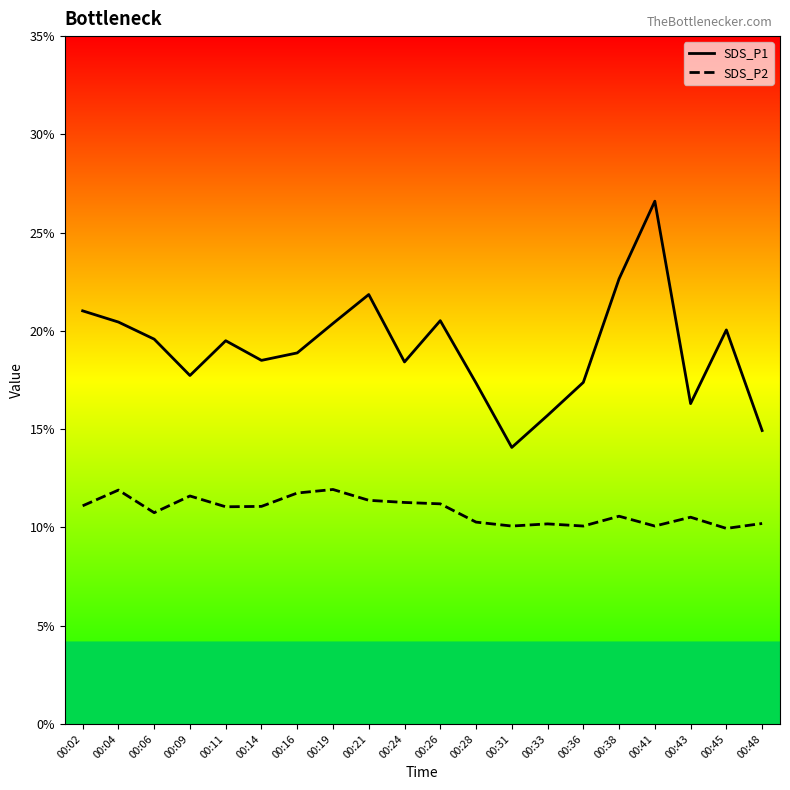

Count the number of categories in the chart.

20